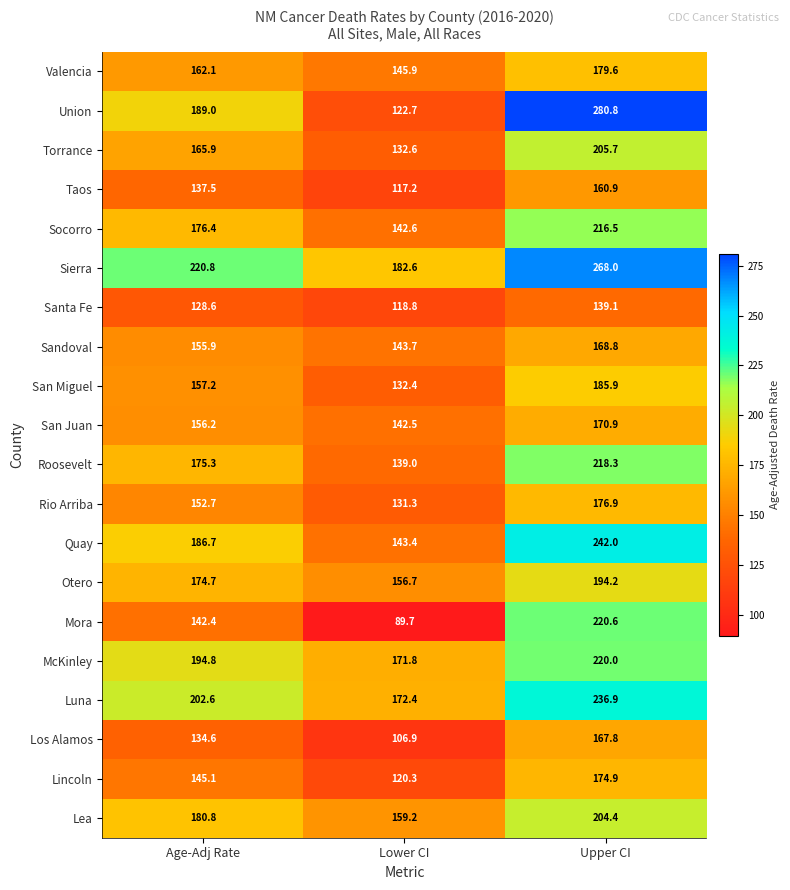

What is the average value of the Socorro series?

178.5